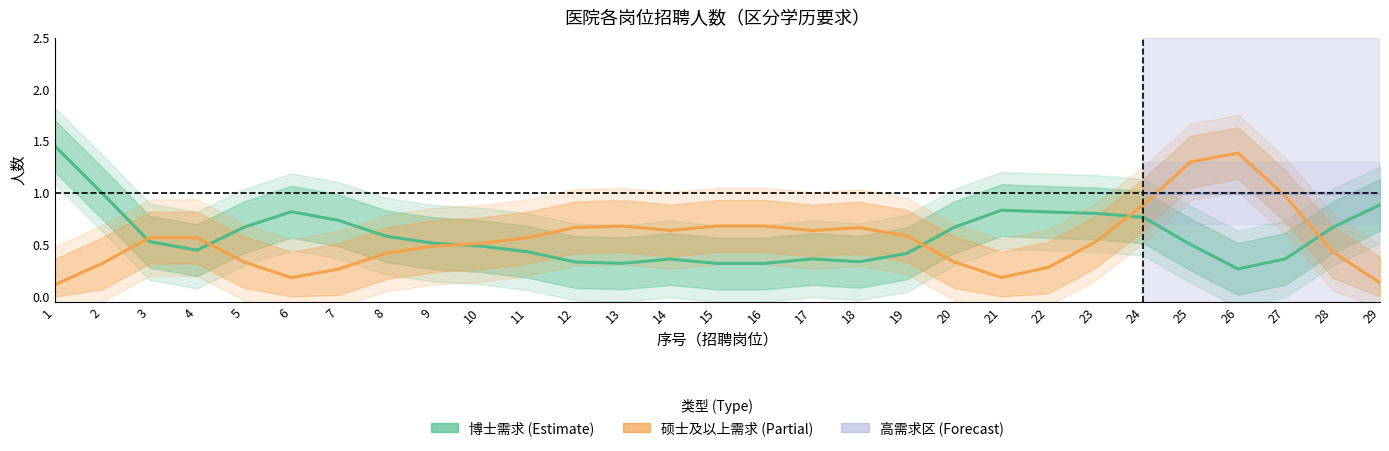

The value of 博士需求 (Estimate) at 2 is 1.0. True or false?

True